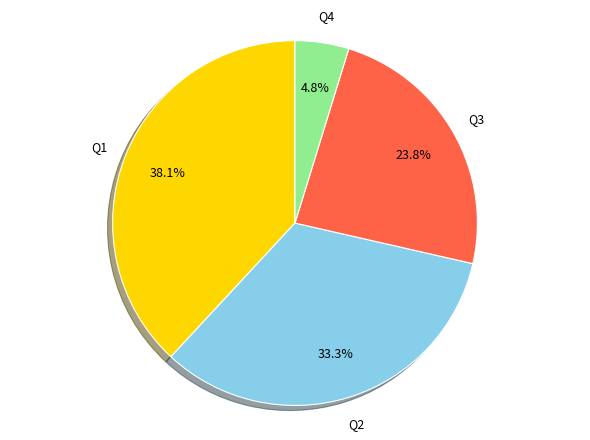

Does any single category account for the majority?

No